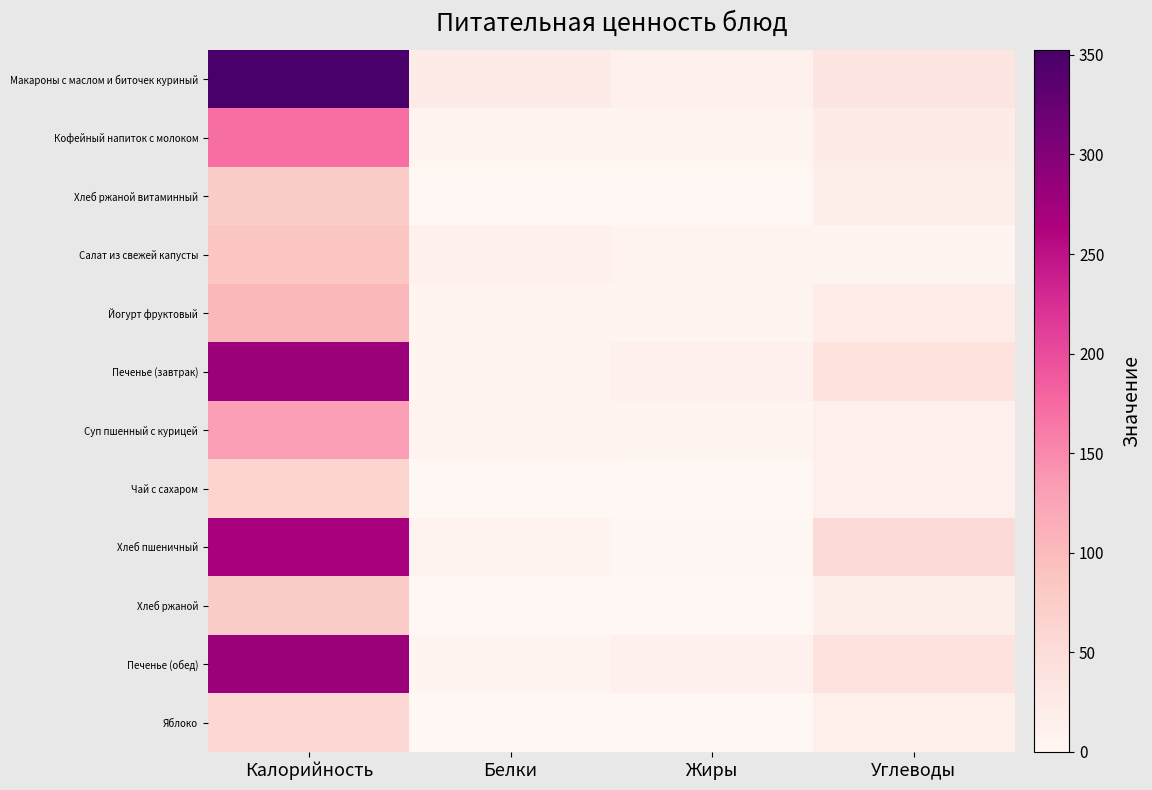

Which has a higher value, Калорийность or Углеводы?

Калорийность